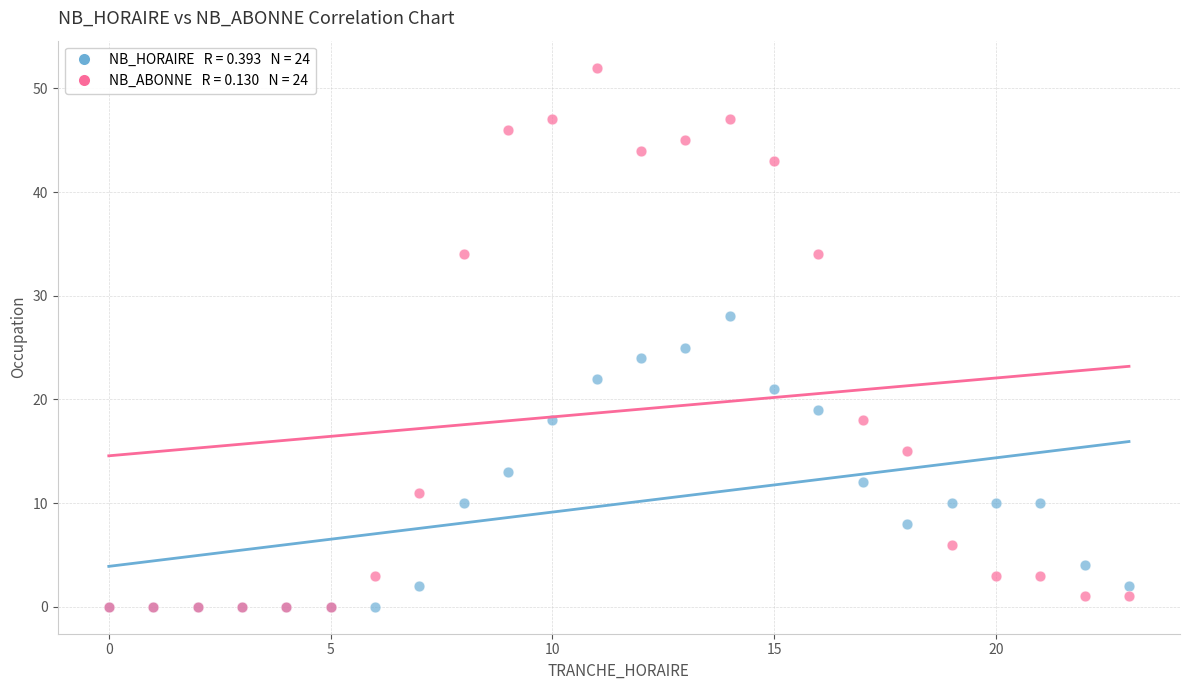

Across all series, what Y value is closest to 26?

25